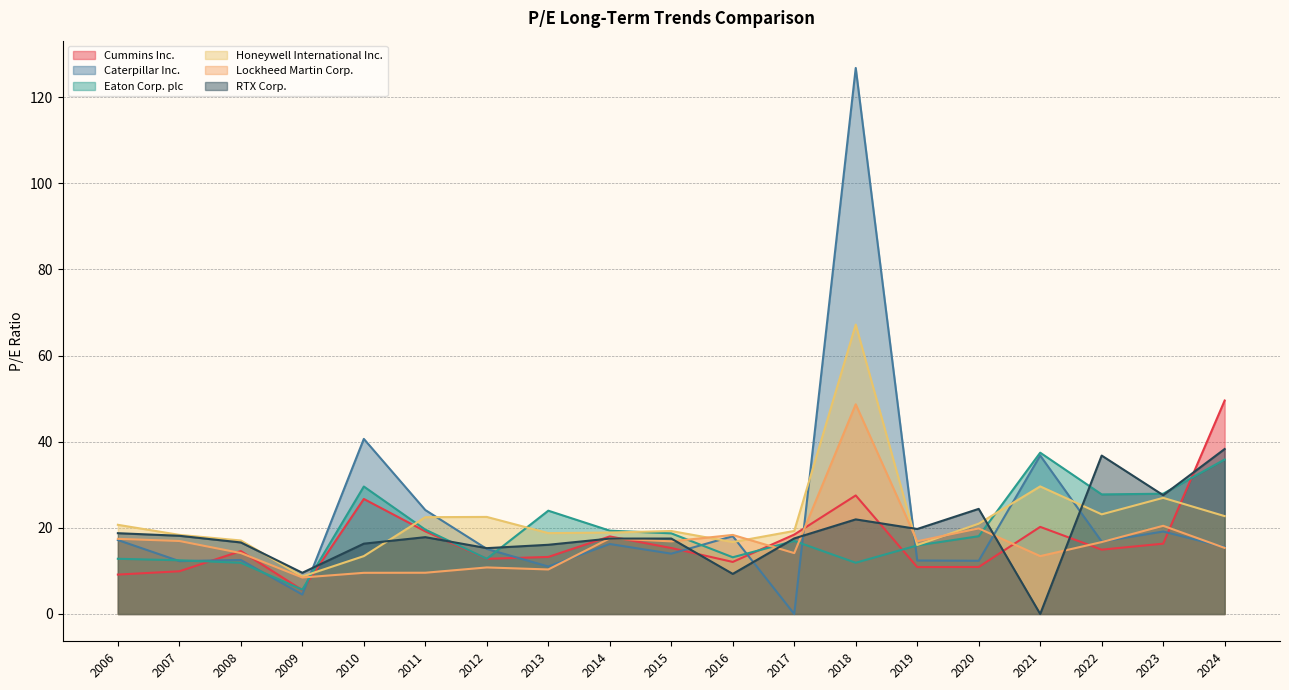

At how many categories does at least one series exceed 74?

1